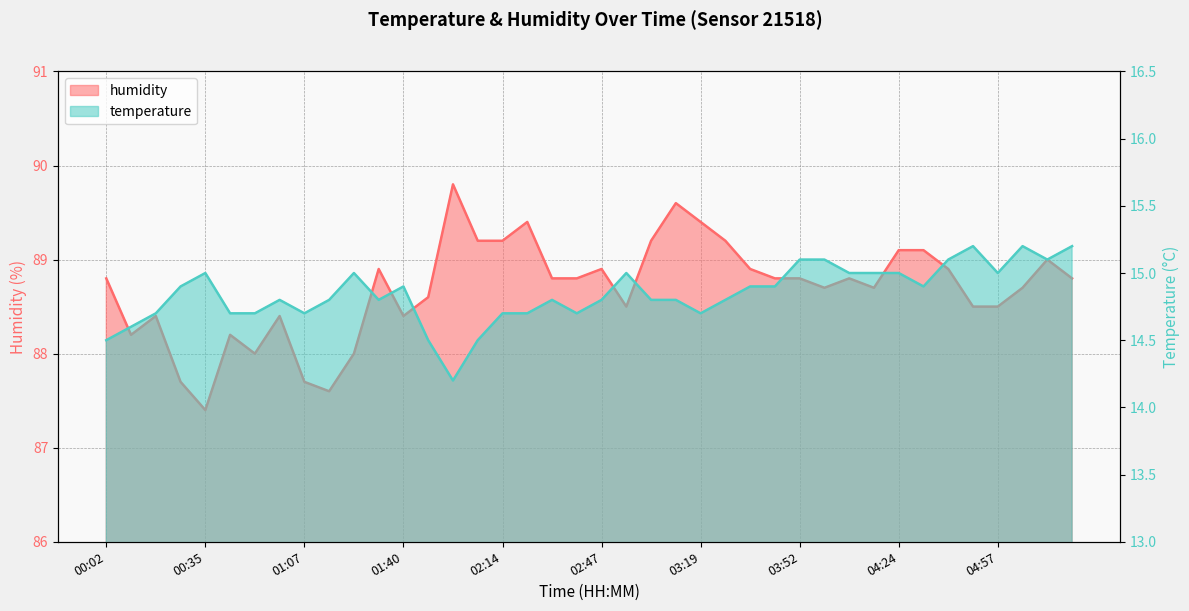

Count the number of data series in this chart.

2